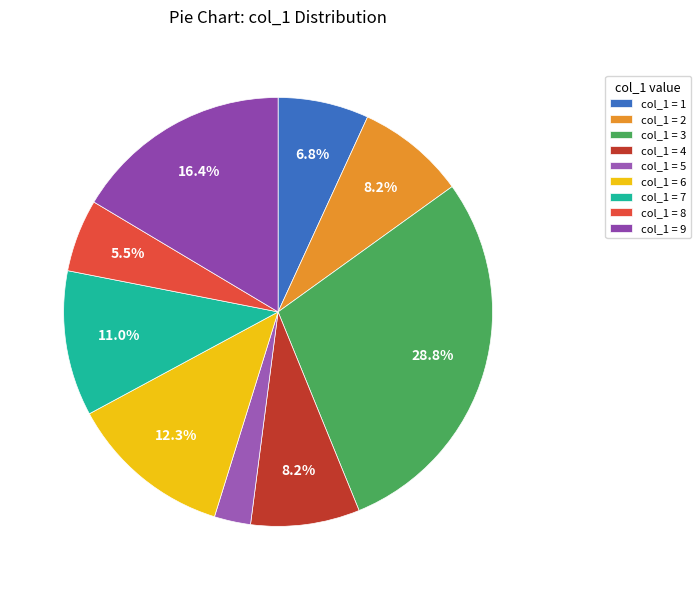

How many slices are in this pie chart?

9